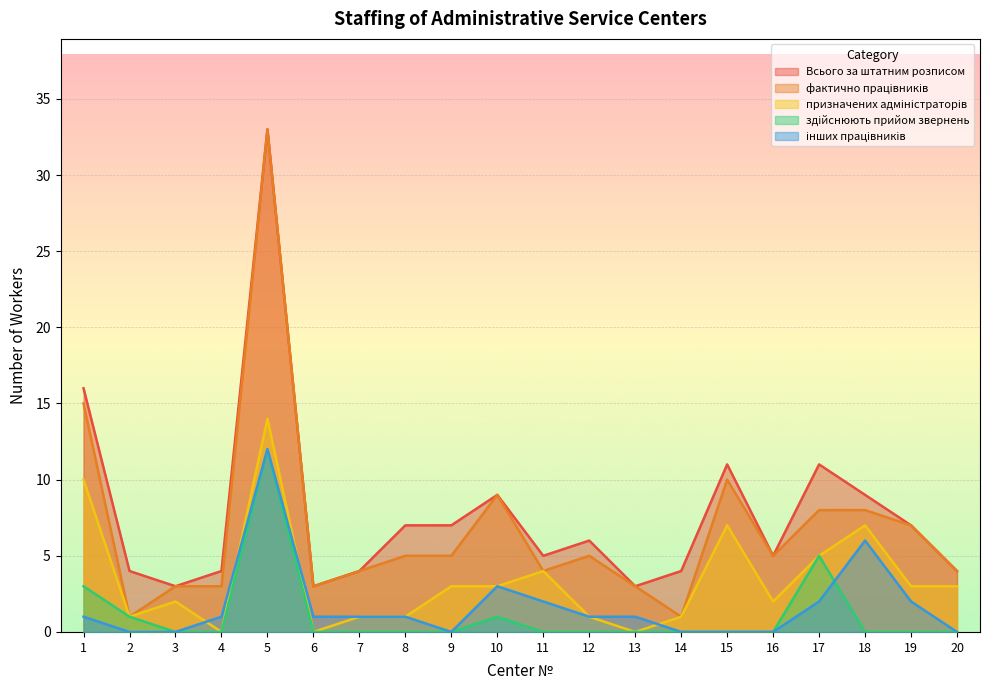

What is the difference between the maximum and minimum values in the фактично працівників series?

32